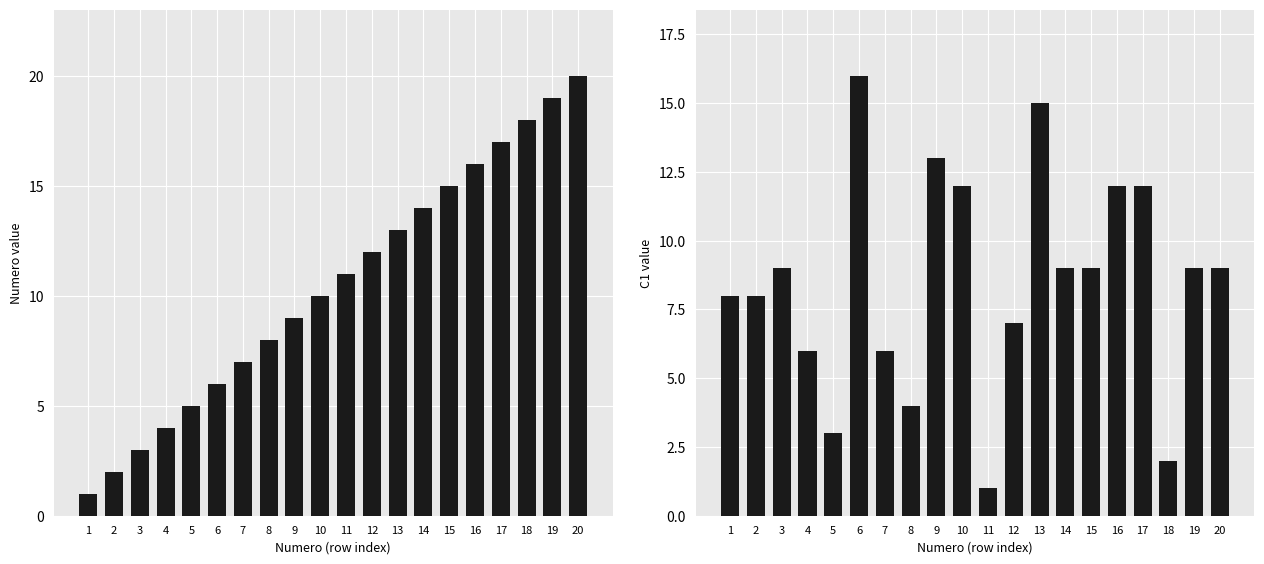

Is it true that Numero equals 20 at 20?

True